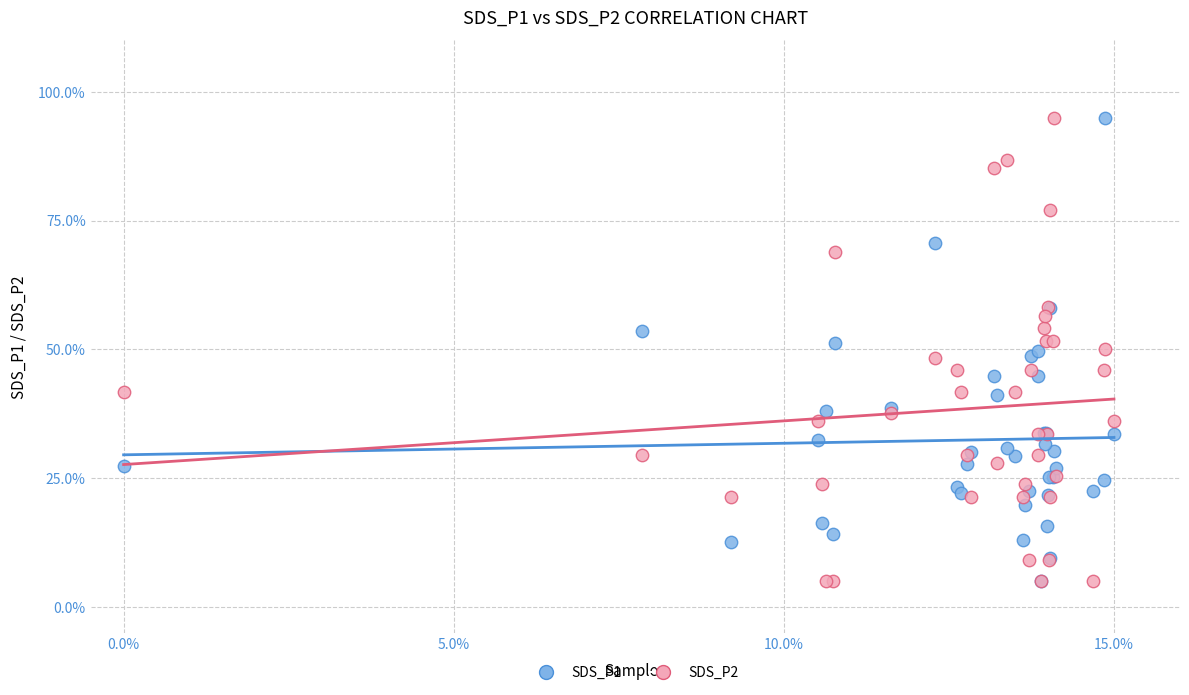

What are all the series names shown in the legend?

SDS_P1, SDS_P2